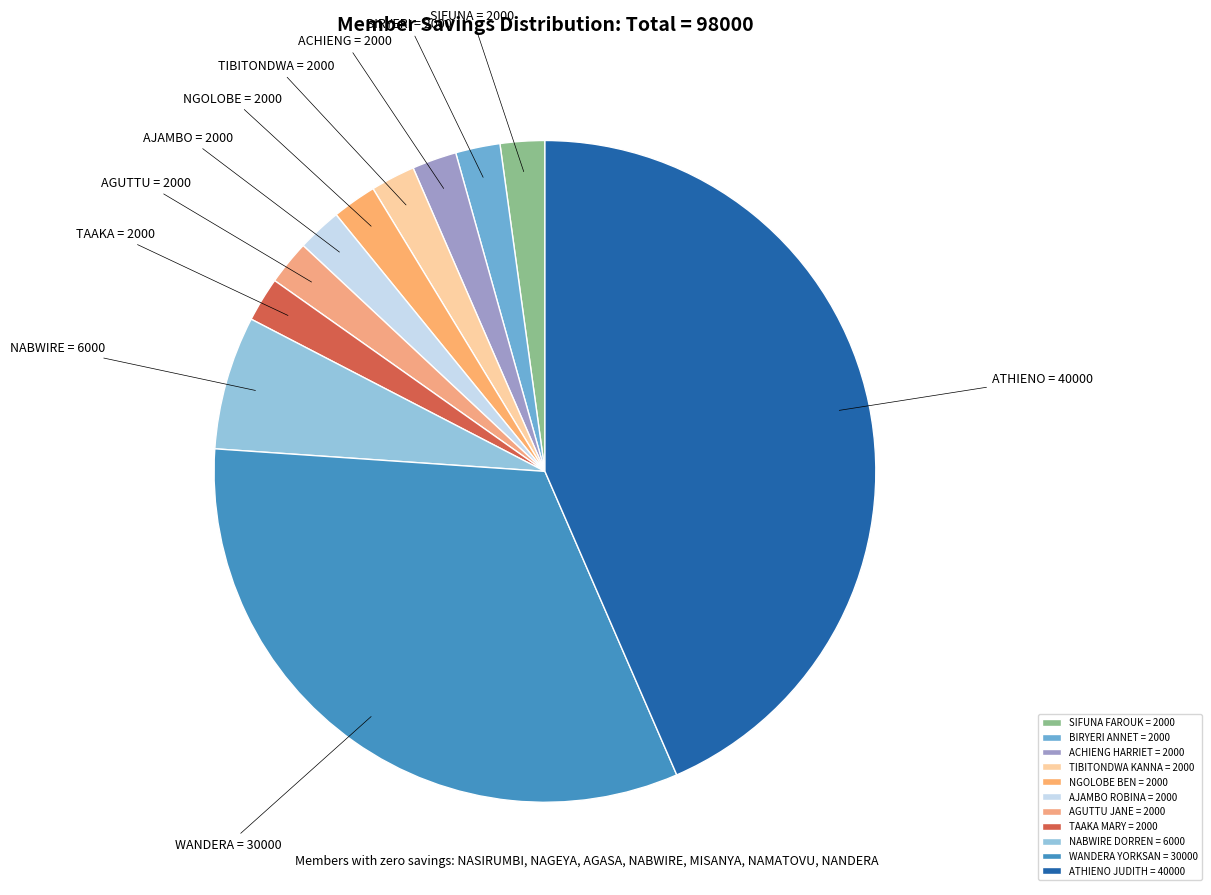

Rank the categories by value from highest to lowest.

ATHIENO JUDITH, WANDERA YORKSAN, NABWIRE DORREN, SIFUNA FAROUK, BIRYERI ANNET, ACHIENG HARRIET, TIBITONDWA KANNA, NGOLOBE BEN, AJAMBO ROBINA, AGUTTU JANE, TAAKA MARY